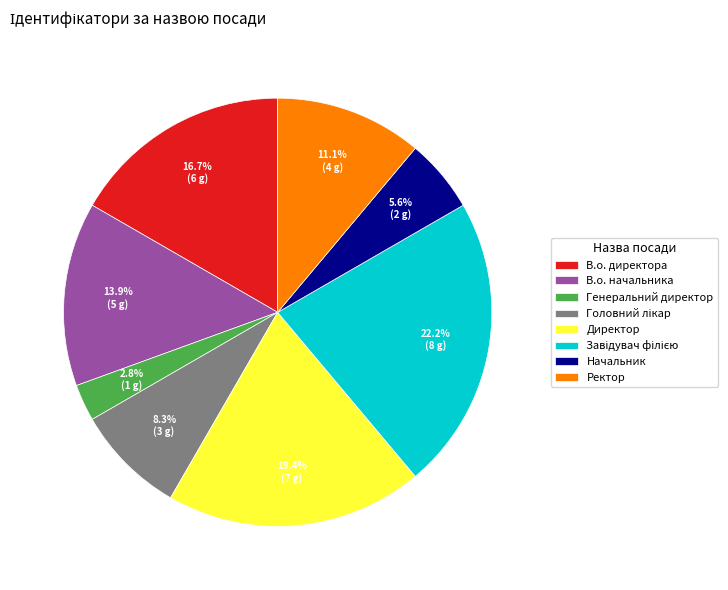

Does Начальник account for over 50% of the chart?

No